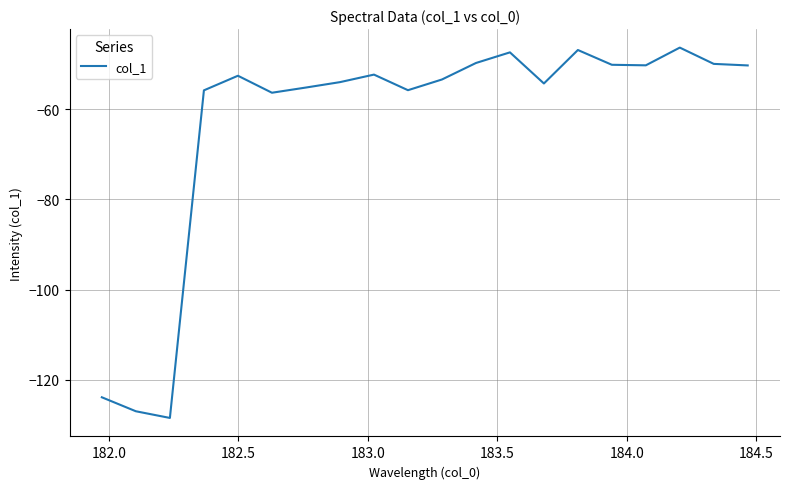

What is the smallest value displayed?

-128.4